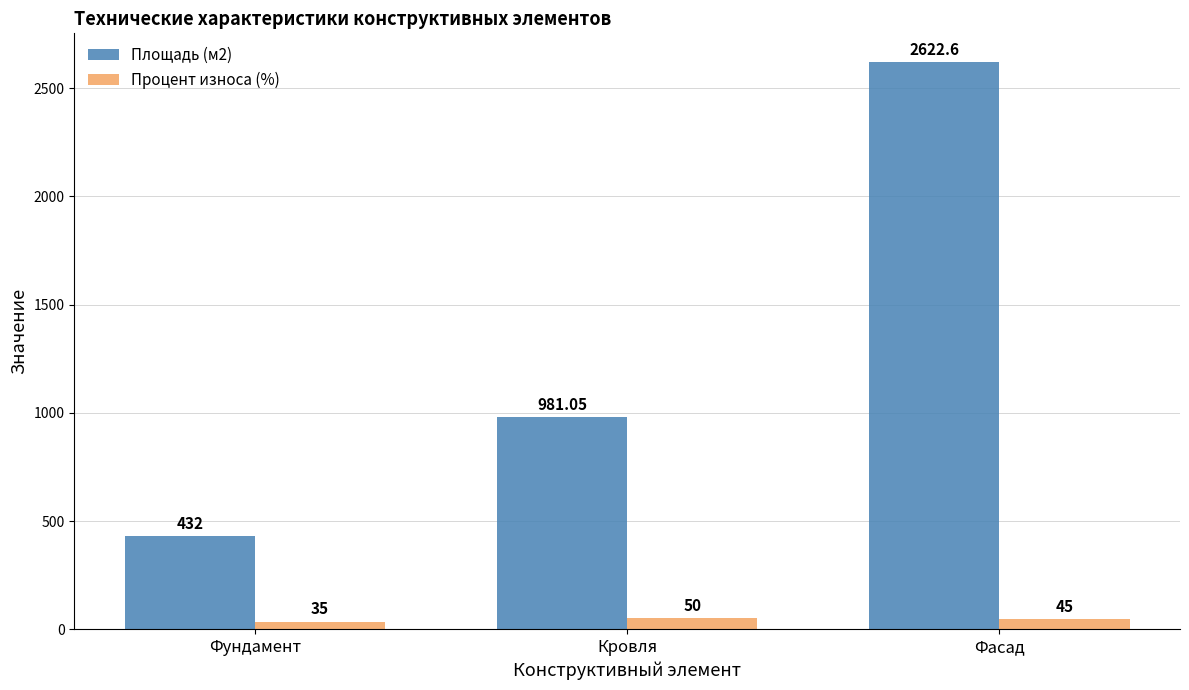

List the series in order of their peak value, highest first.

Площадь (м2), Процент износа (%)